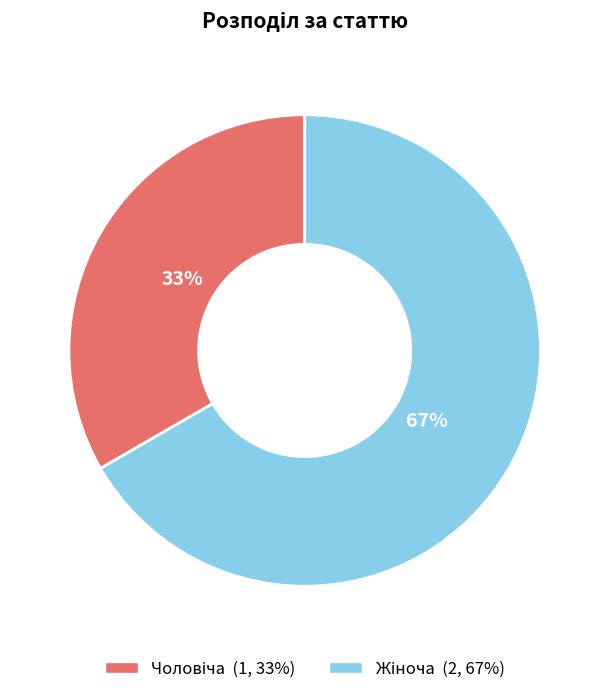

Is there a majority slice in this chart?

Yes